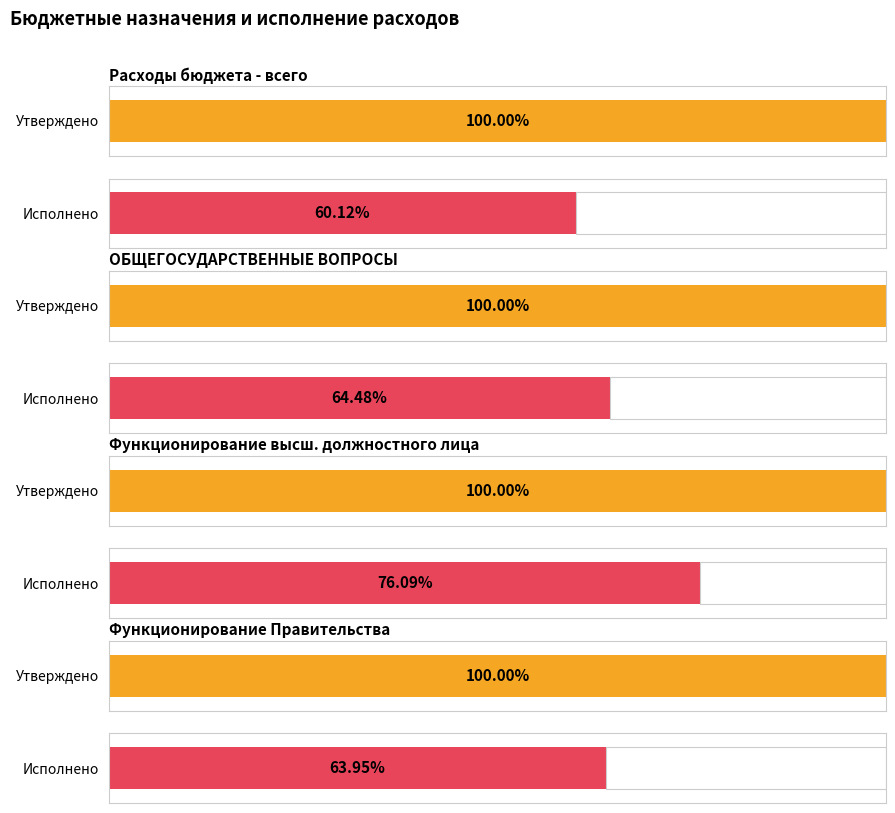

At which label does Утвержденные (консолидированный) first exceed 75673708?

Расходы бюджета - всего